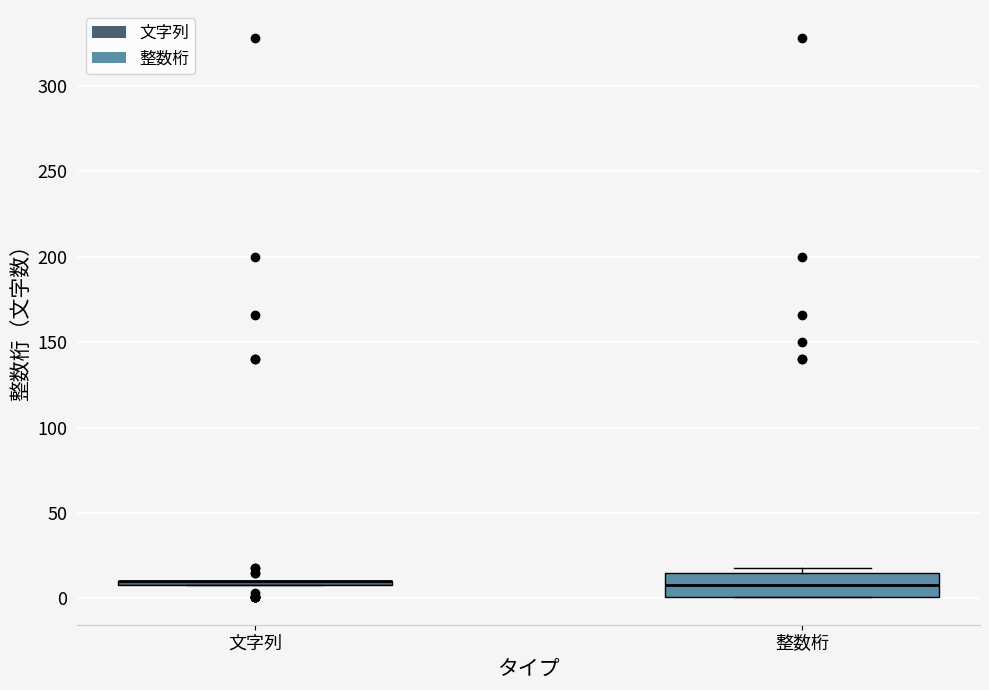

Reading left to right, transcribe this box plot: for each box, give where its median line is, the range the box spans, and where its two whiskers end, as read against the y-axis. The values are not printed on the chart, so give them approximately, as read against the axis.

文字列: box collapsed to a line at 10, whiskers 10 to 10
整数桁: median 10, box 0 to 15, whiskers 0 to 20